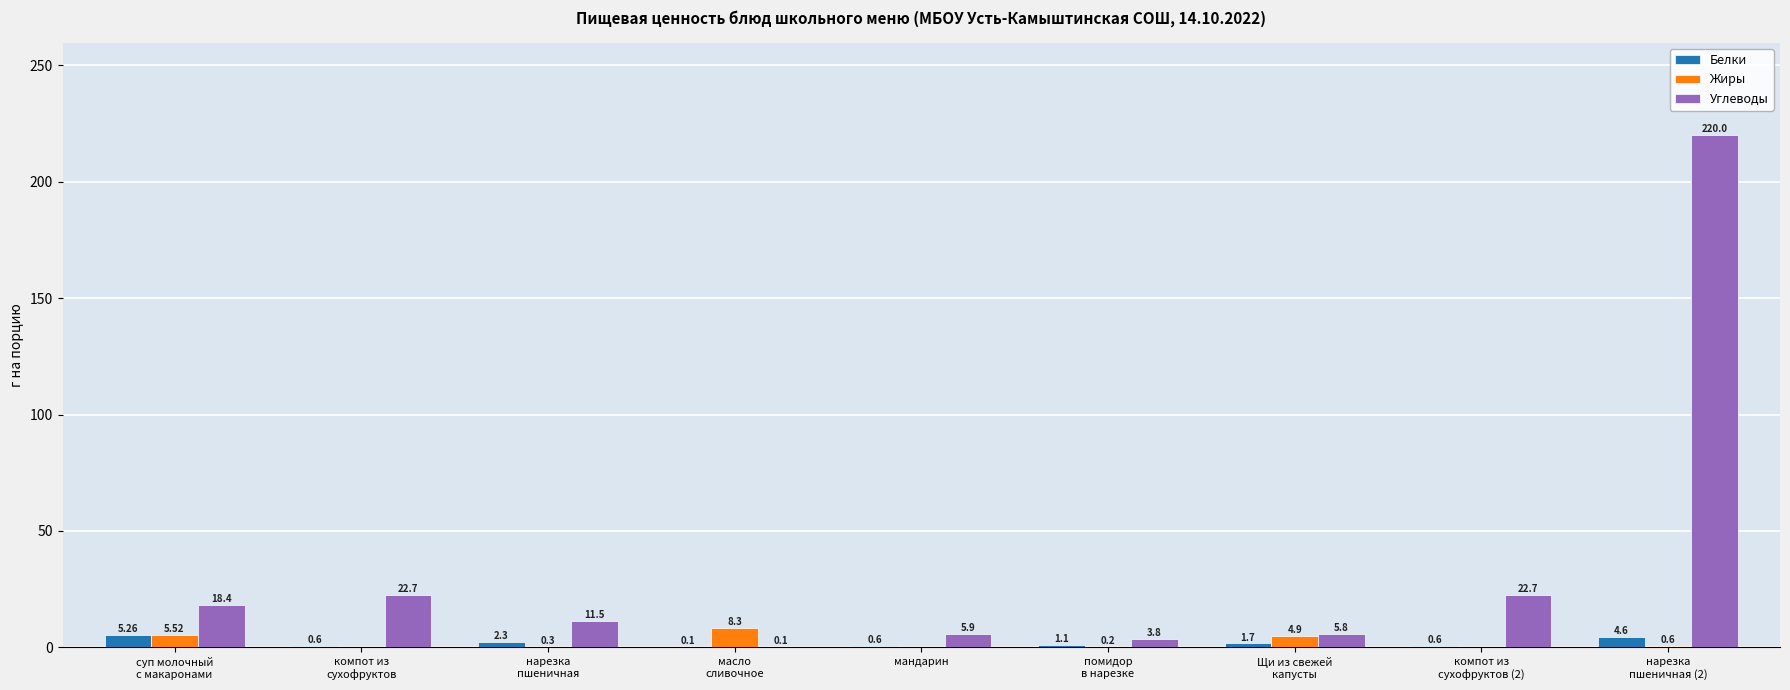

How many groups of bars are there?

9